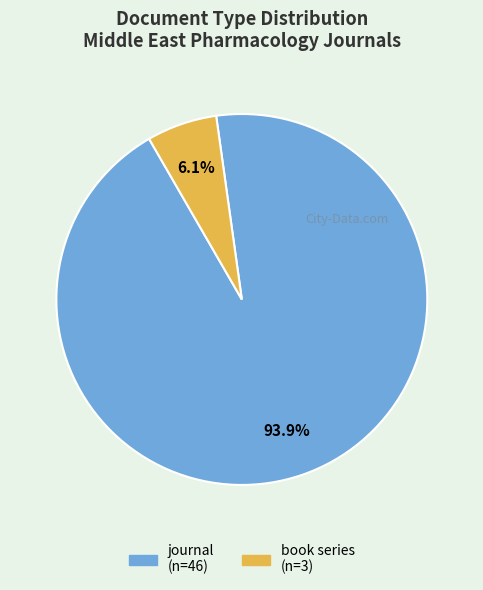

What is the total percentage of journal and book series?

100.0%